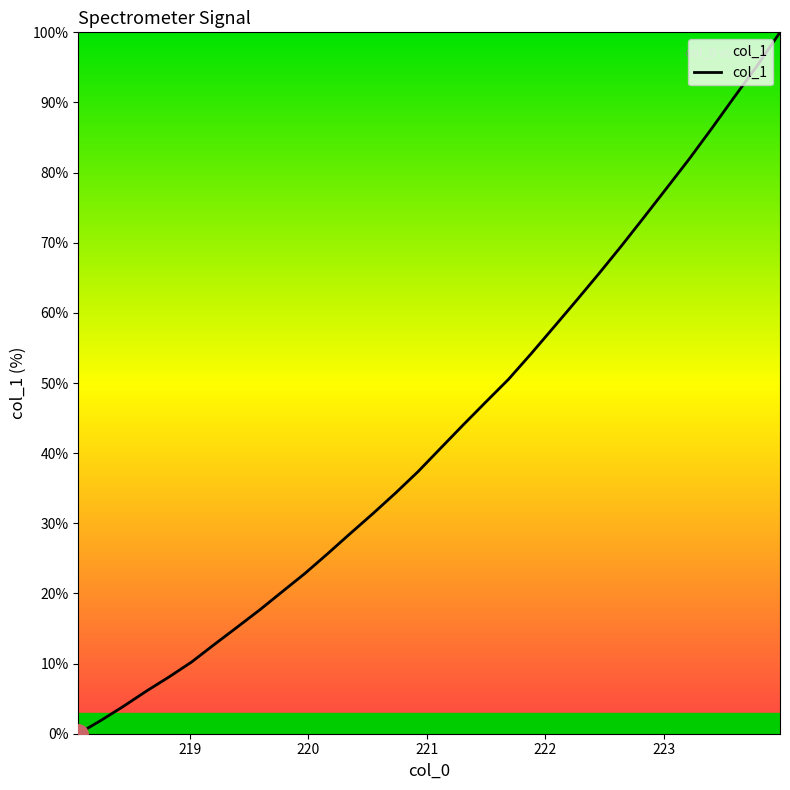

What is the difference between the maximum and minimum values?

100.0